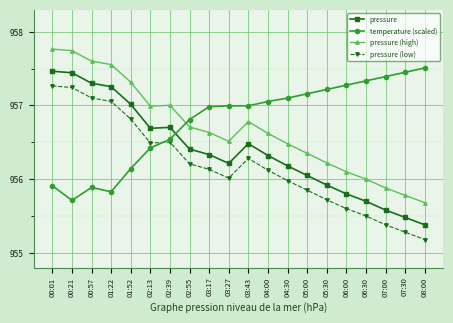

How many intersections are there between temperature (scaled) and pressure (high)?

1